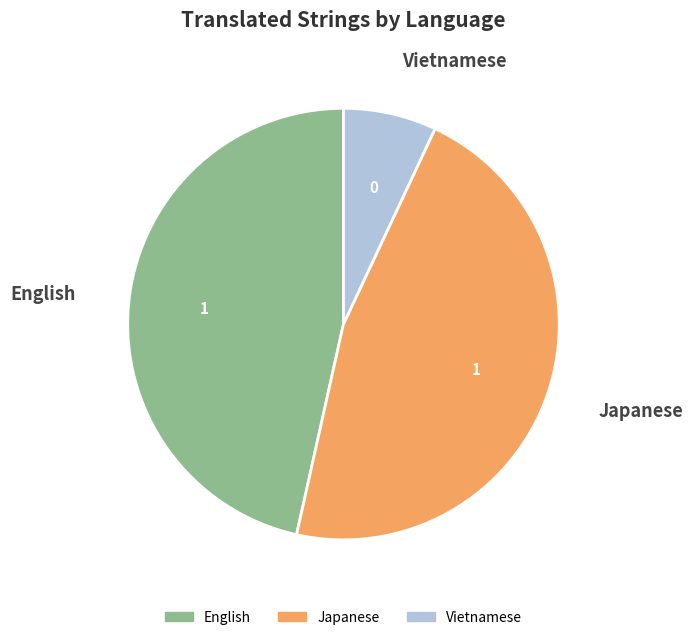

Is English the majority of the pie?

No